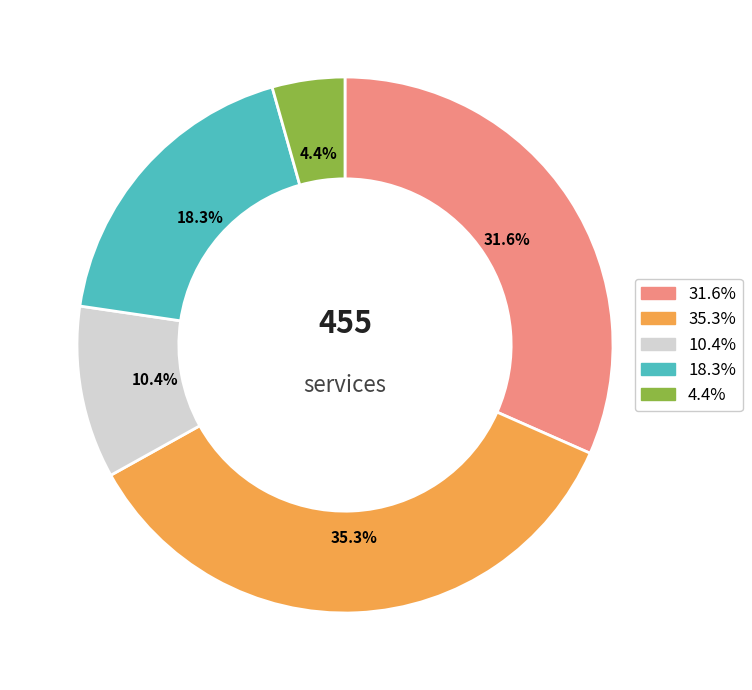

Is there any slice that represents more than half of the pie?

No